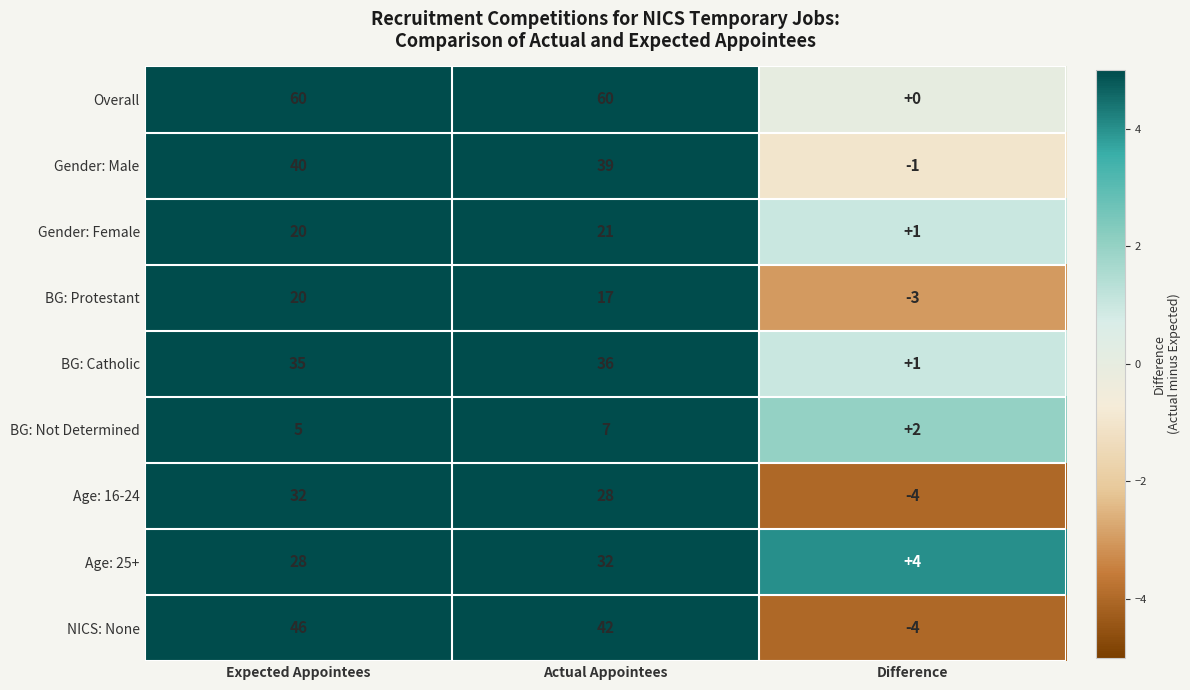

Which series has the largest range (max minus min)?

Overall